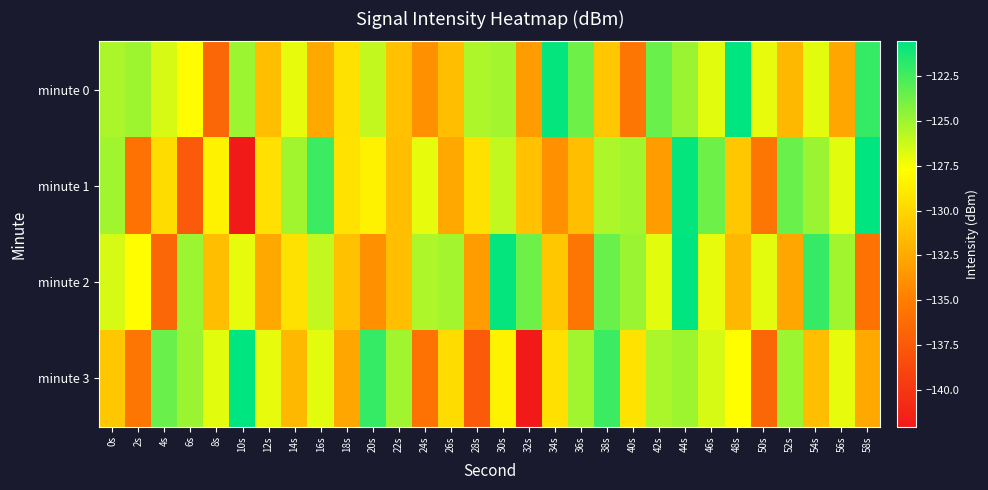

At which category does the chart reach its peak across all series?

48s